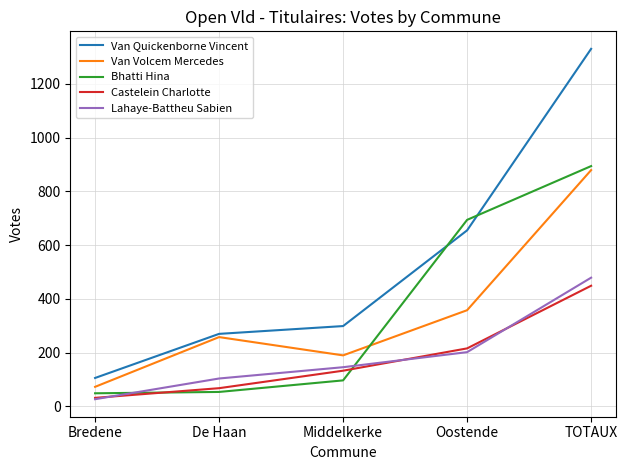

True or false: Van Volcem Mercedes has a value of 68 at Middelkerke.

False